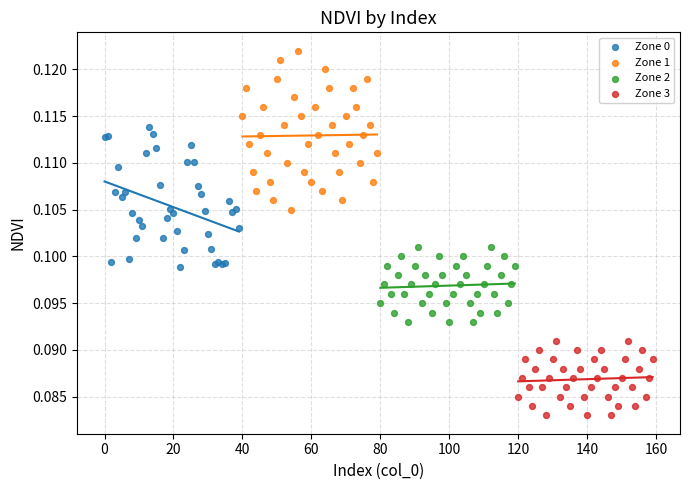

Which series reaches the maximum Y coordinate?

Zone 1